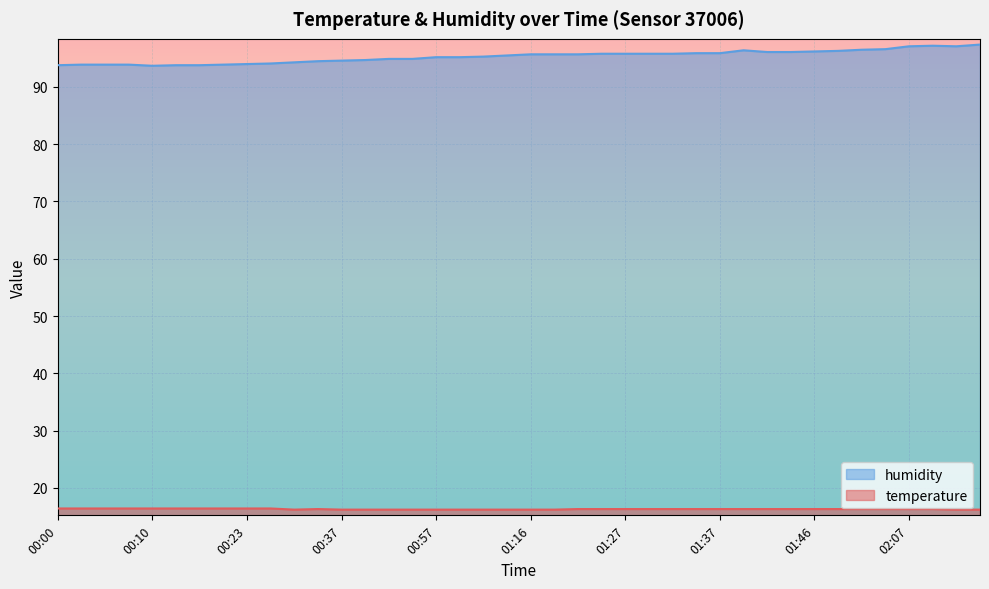

The temperature series shows 16.4 at 00:02. True or false?

True